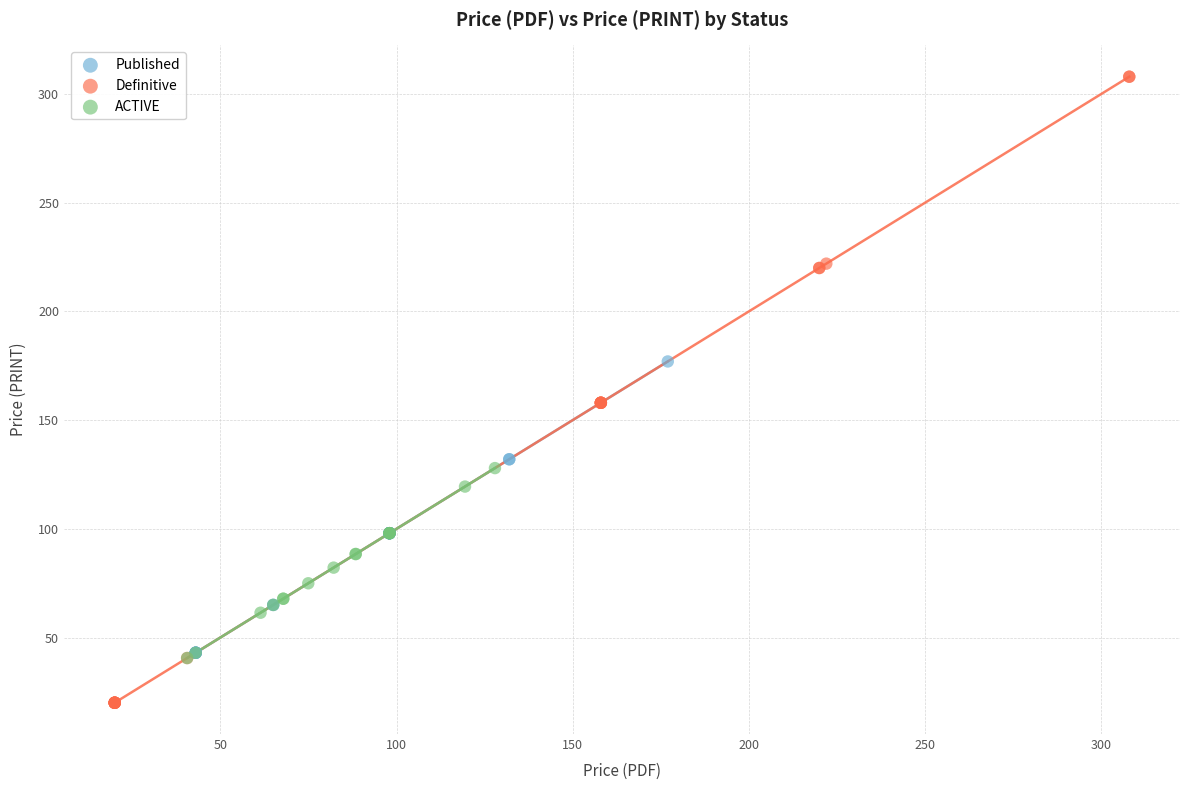

Which series has the largest Y range (max minus min)?

Definitive